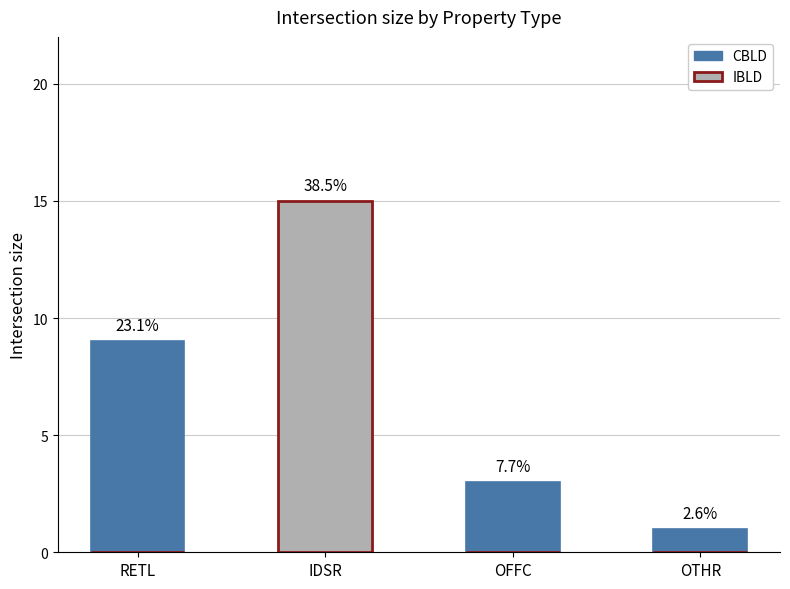

At which category is the sum across all series the highest?

IDSR